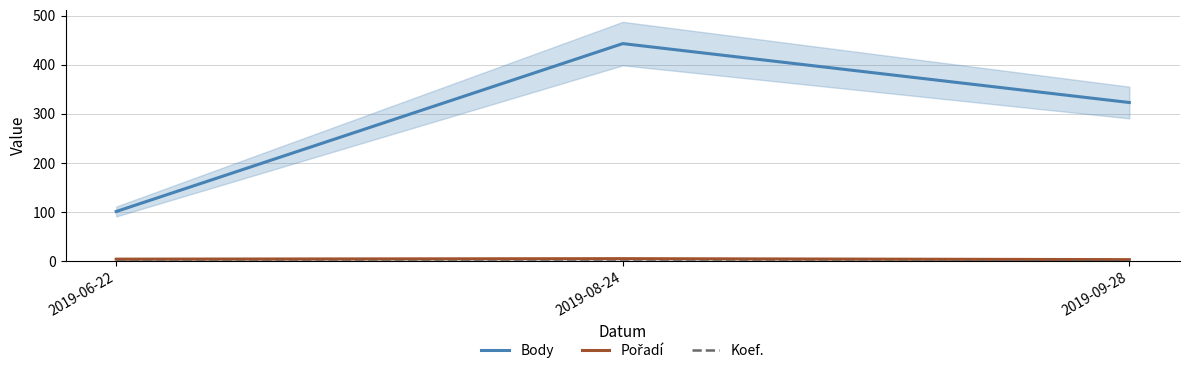

Which series changed the most between 2019-06-22 and 2019-08-24?

Body